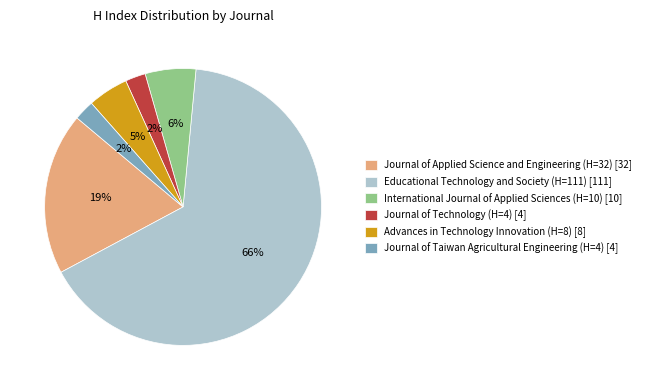

What percentage is the Journal of Taiwan Agricultural Engineering (H=4) slice, to the nearest percent?

2%